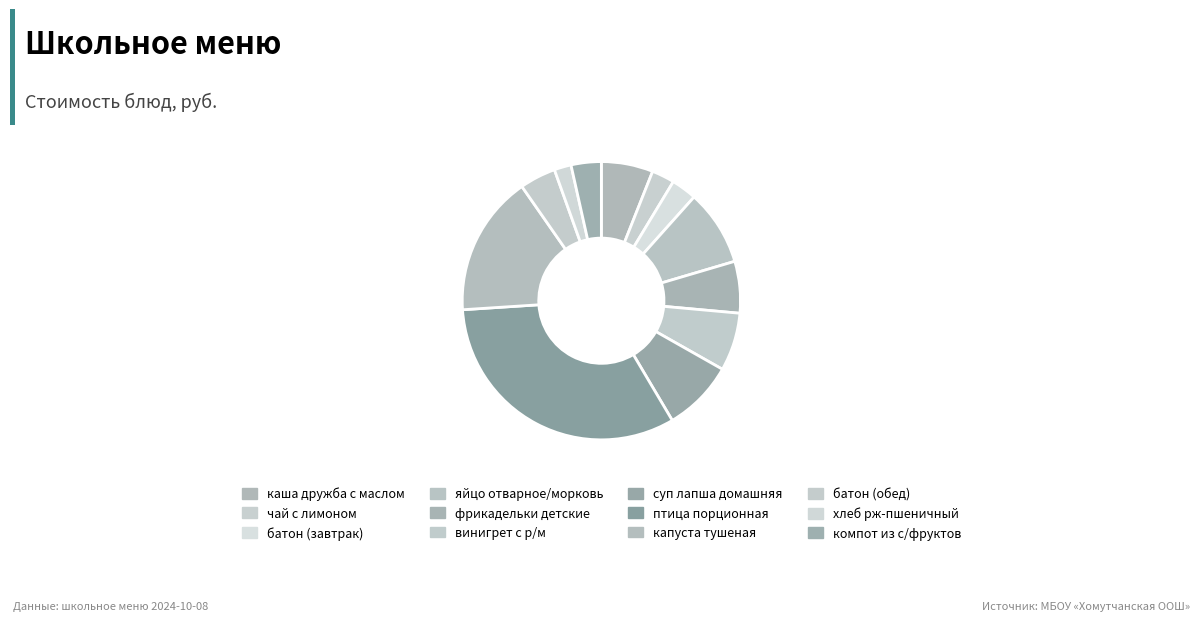

What is the change in value from винигрет с р/м to капуста тушеная?

+8.3